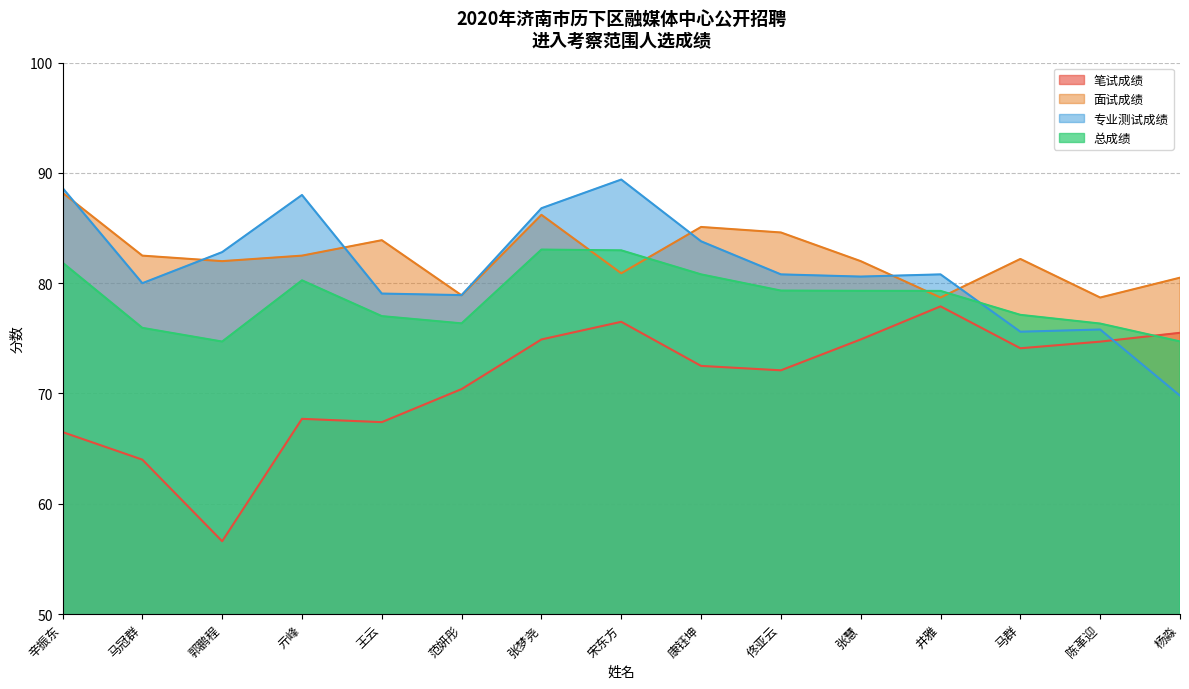

What is the label of the 10th point from the left?

佟亚云